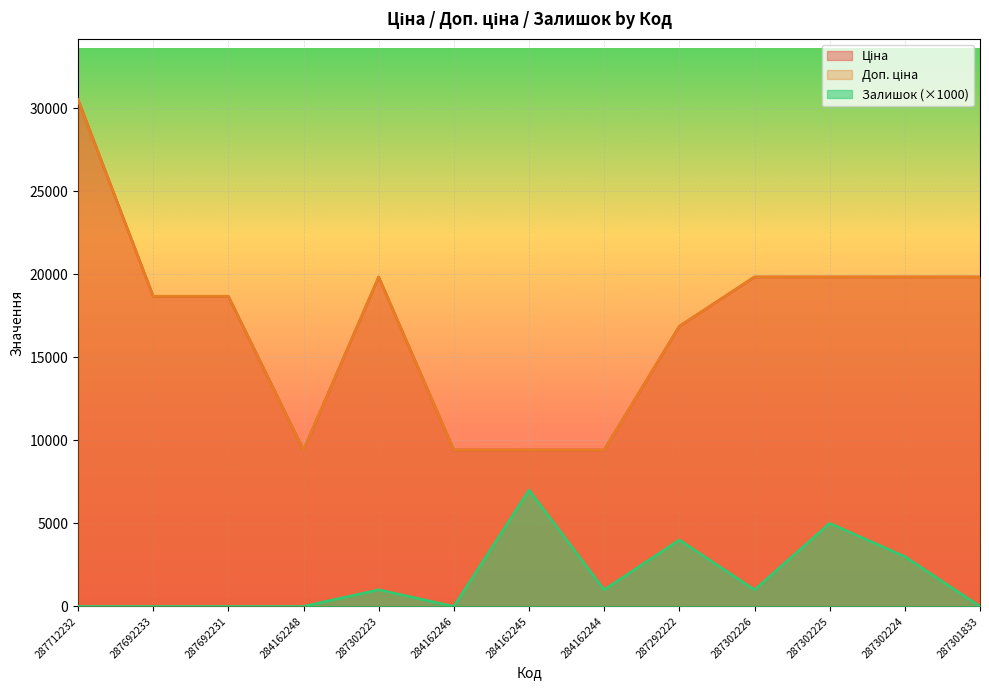

The Доп. ціна series shows 30512.3 at 287712232. True or false?

True